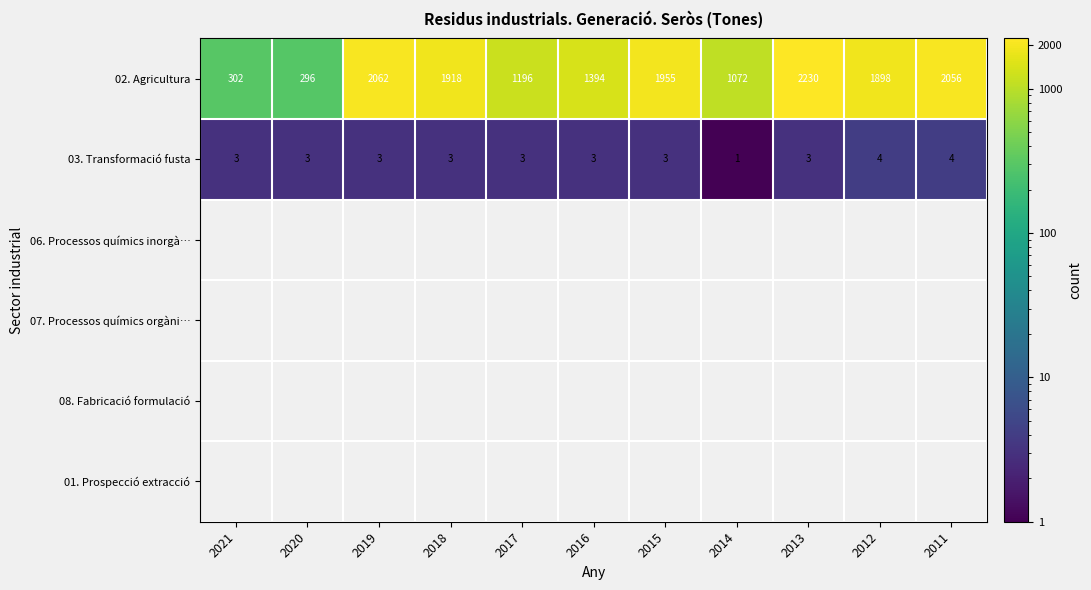

Between 2021 and 2017, which is larger?

2017